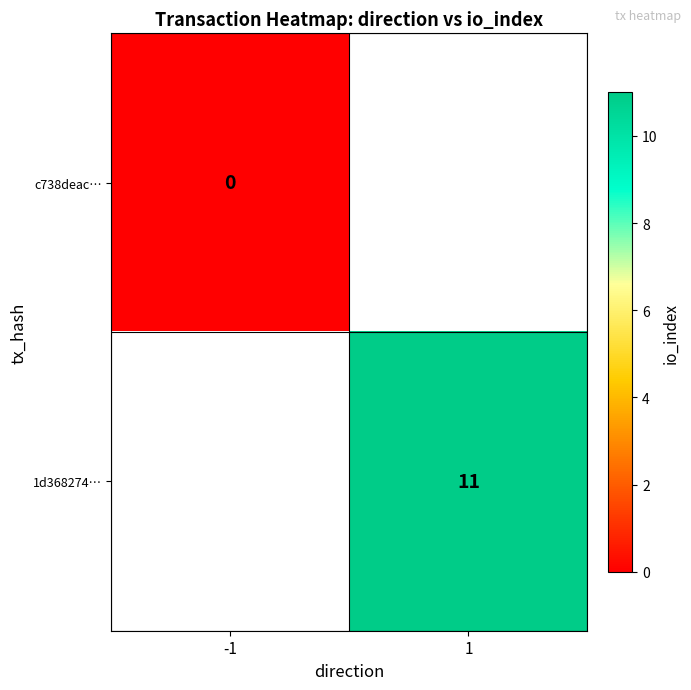

Which label corresponds to the largest value in the chart?

1